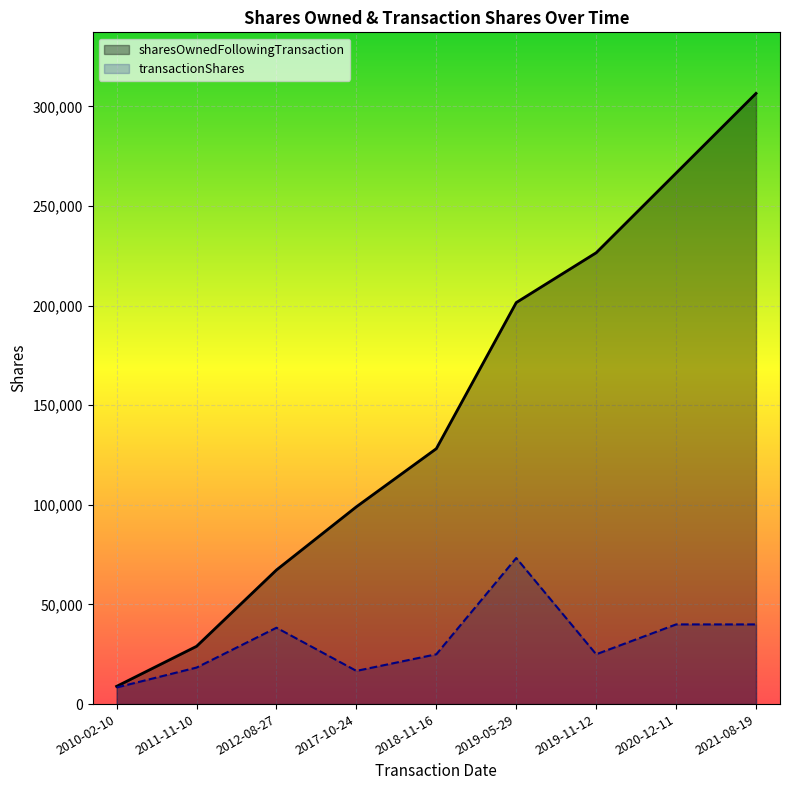

True or false: transactionShares and sharesOwnedFollowingTransaction cross at least once.

False